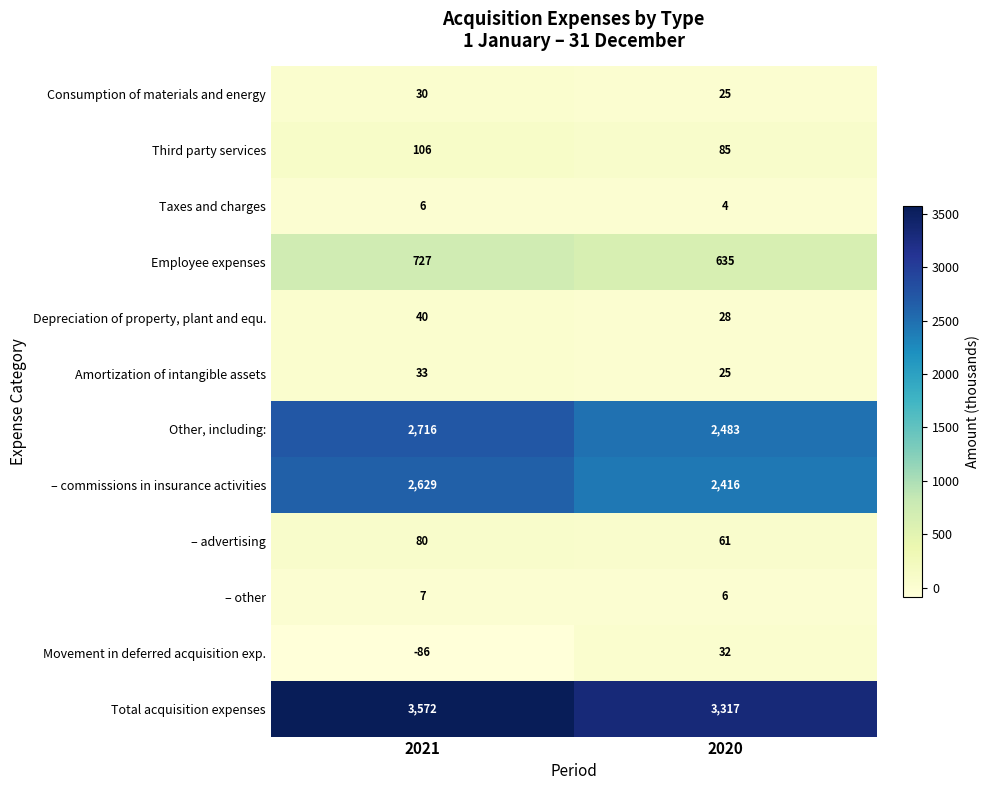

What value does the Total acquisition expenses series have at 2020, to the nearest 50?

3300